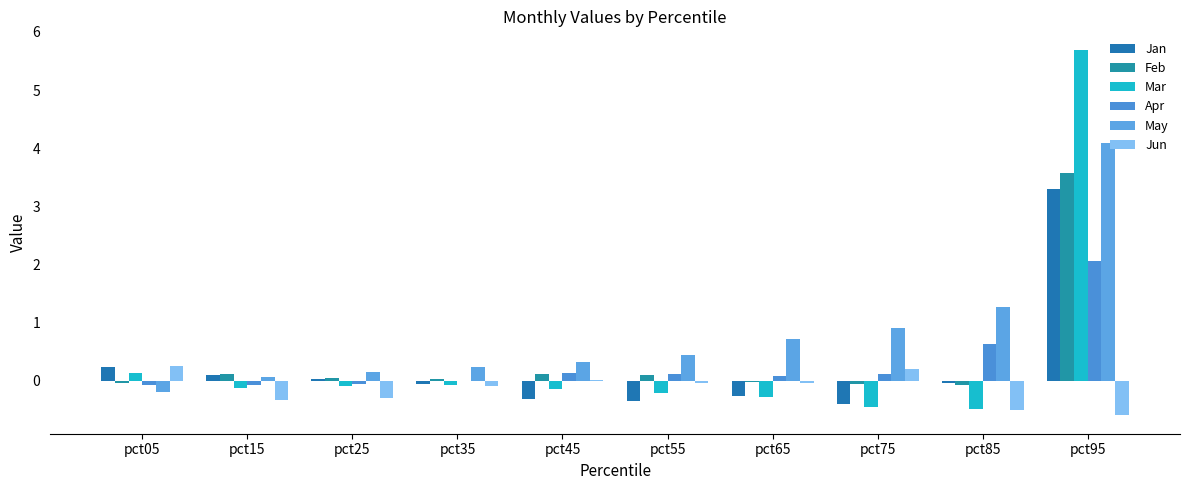

At which label does Apr first exceed 0?

pct35